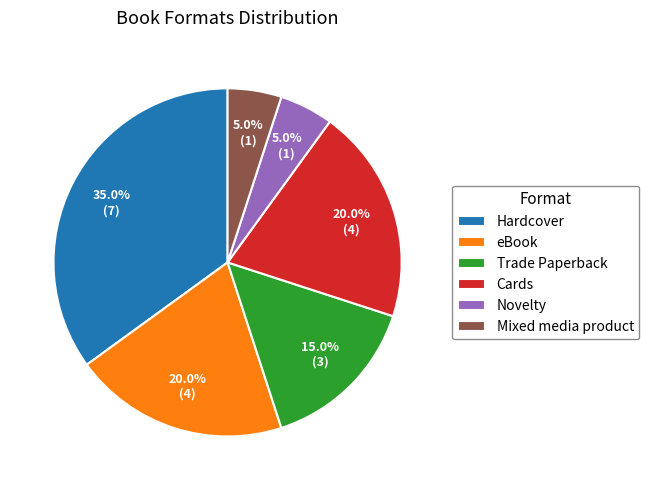

To the nearest percent, what percentage of the pie is Trade Paperback?

15%